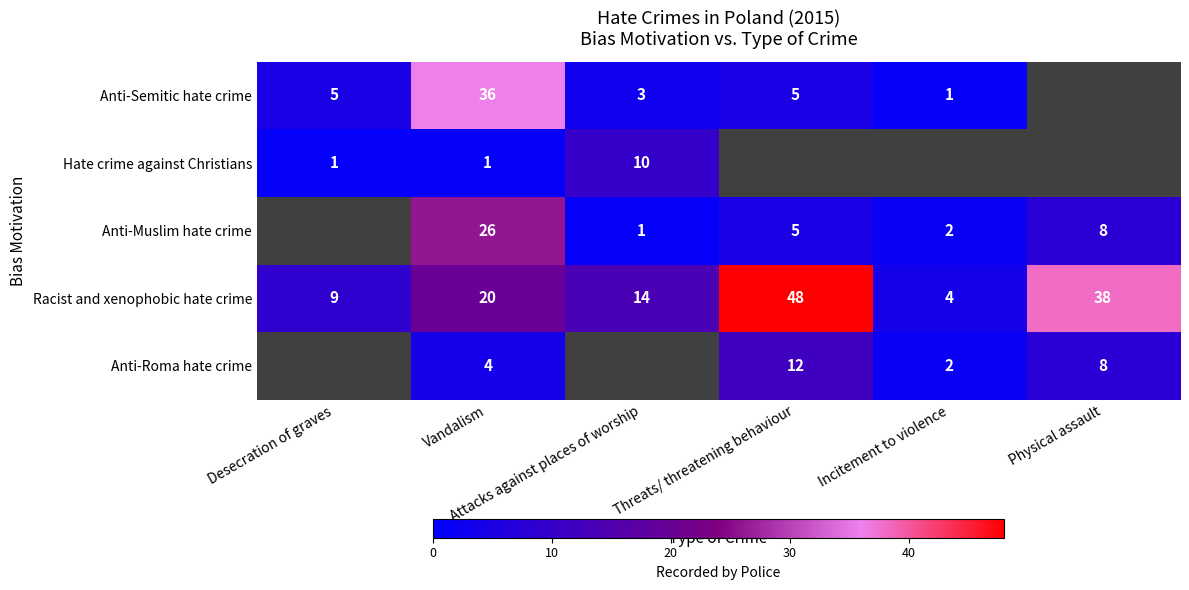

What is the sum of all Racist and xenophobic hate crime values?

133